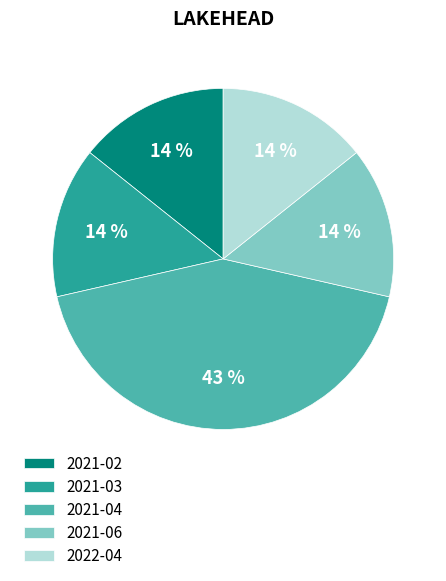

Is it true that 2021-06 is 14% of the pie?

True